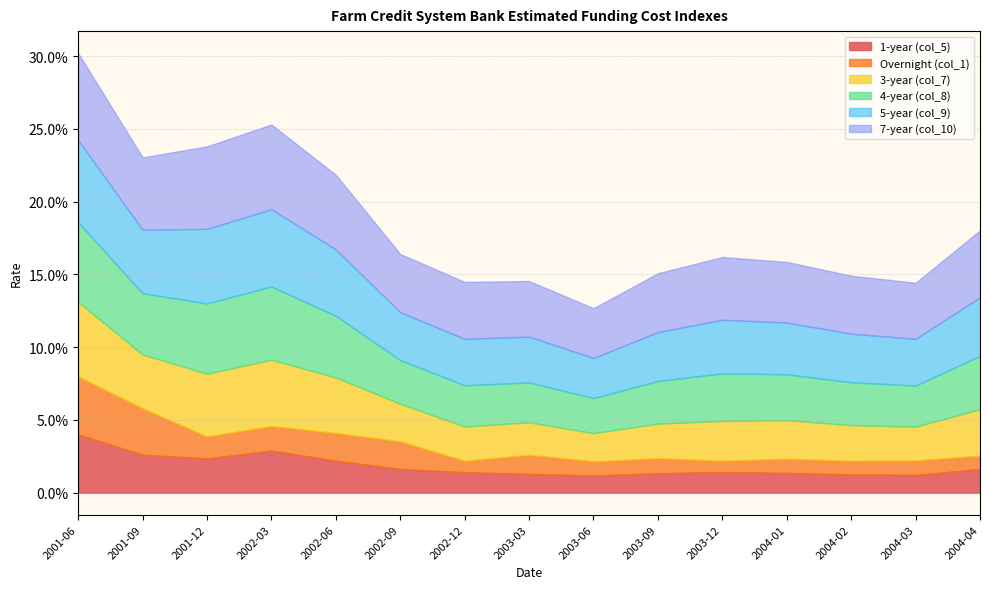

What is the total value across all series at 2003-09?

0.2